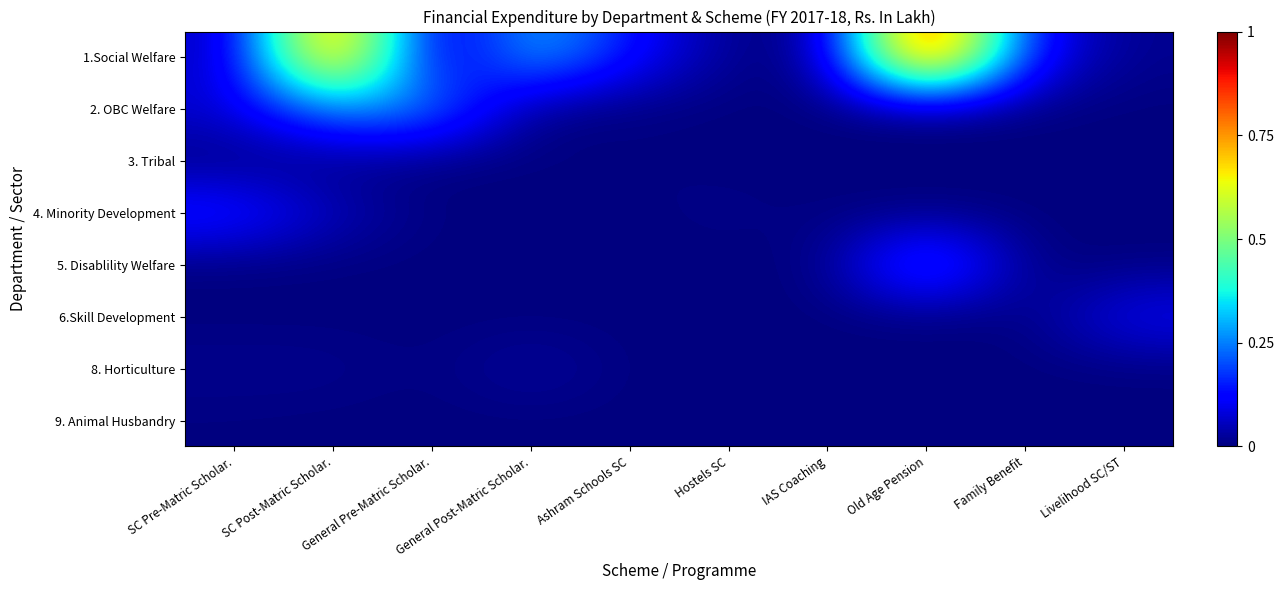

Between Ashram Schools SC and Hostels SC, which series saw the biggest shift?

1.Social Welfare